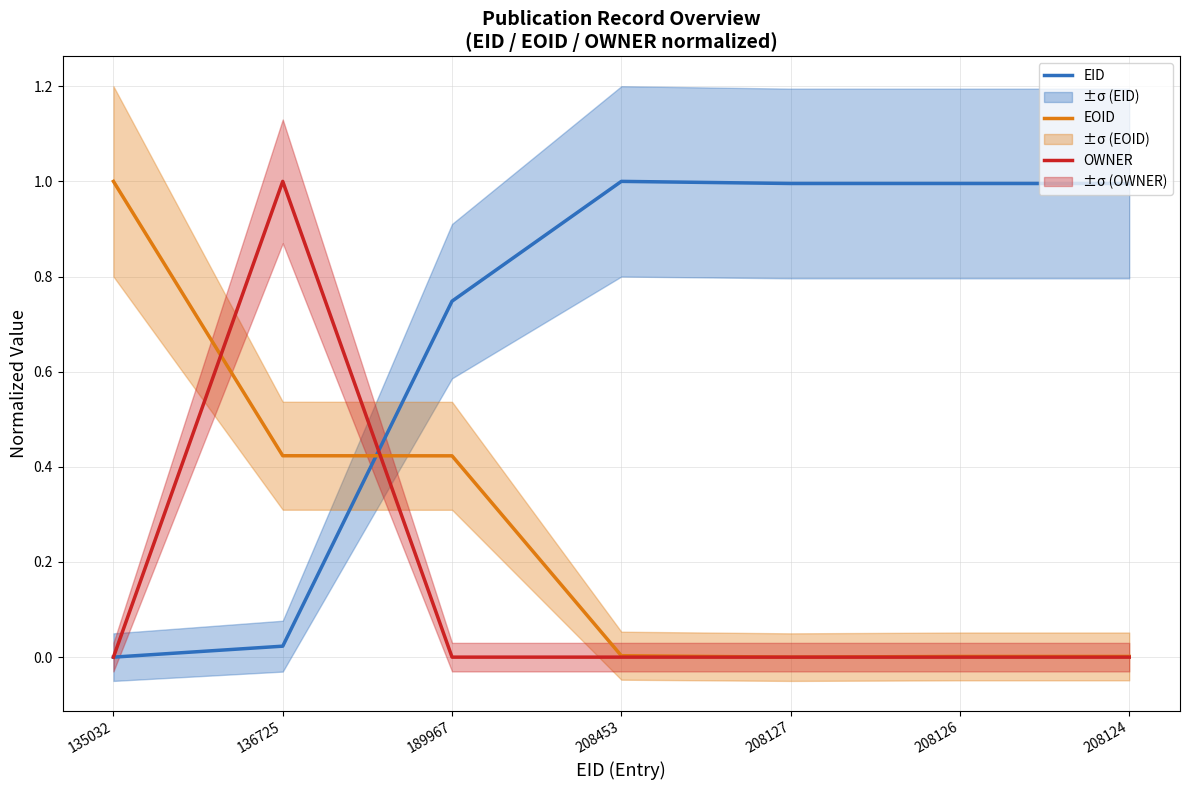

Reading left to right, transcribe all the data shown in this chart.

EID: 135032=0.0	136725=0.0	189967=0.7	208453=1.0	208127=1.0	208126=1.0	208124=1.0
EOID: 135032=1.0	136725=0.4	189967=0.4	208453=0.0	208127=0.0	208126=0.0	208124=0.0
OWNER: 135032=0.0	136725=1.0	189967=0.0	208453=0.0	208127=0.0	208126=0.0	208124=0.0